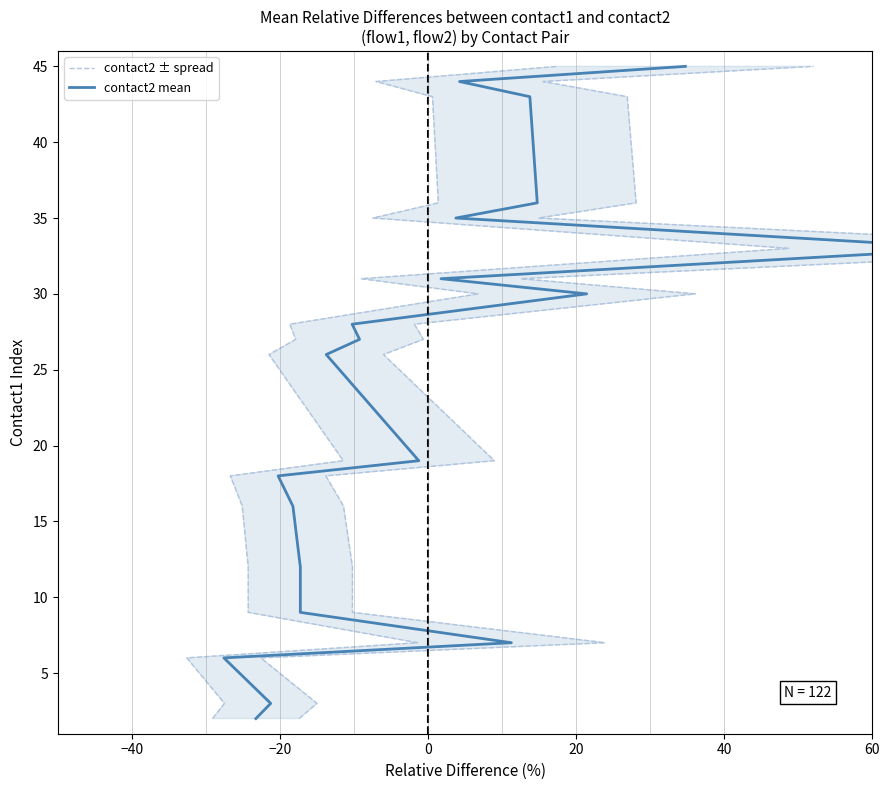

Reading left to right, extract all data points from this chart.

contact2 ± spread: 2	3	6	7	9	12	16	18	19	26	27	28	30	31	33	35	36	43	44	45
contact2 mean: 2	3	6	7	9	12	16	18	19	26	27	28	30	31	33	35	36	43	44	45